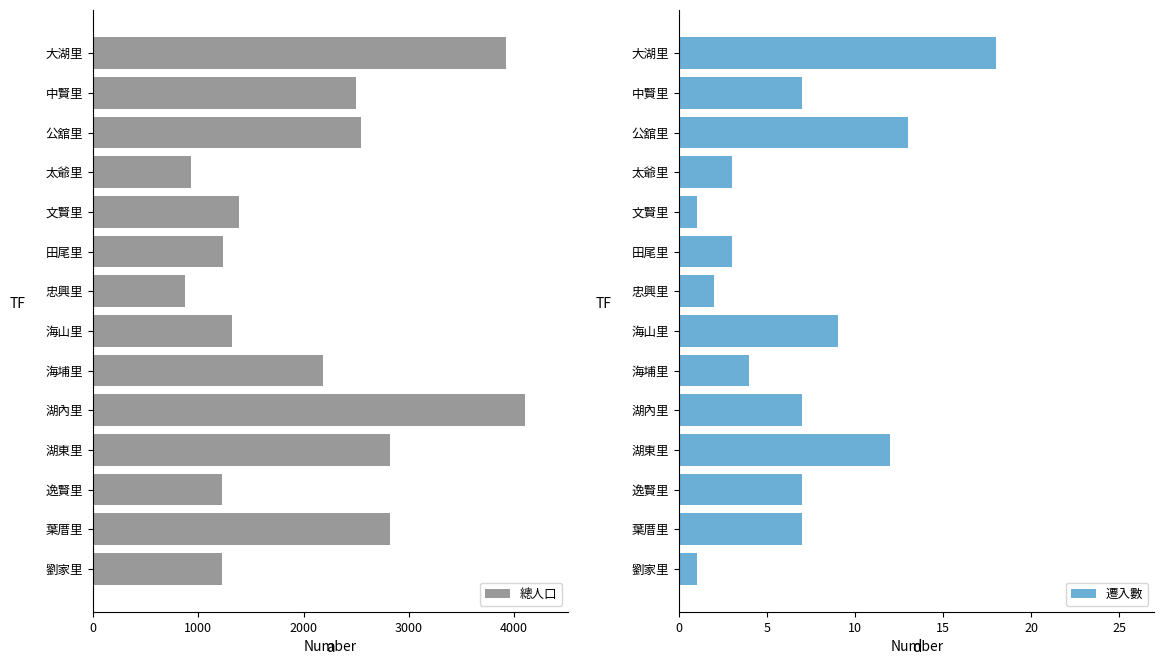

Where is 遷入數 nearest to the value 9?

海山里